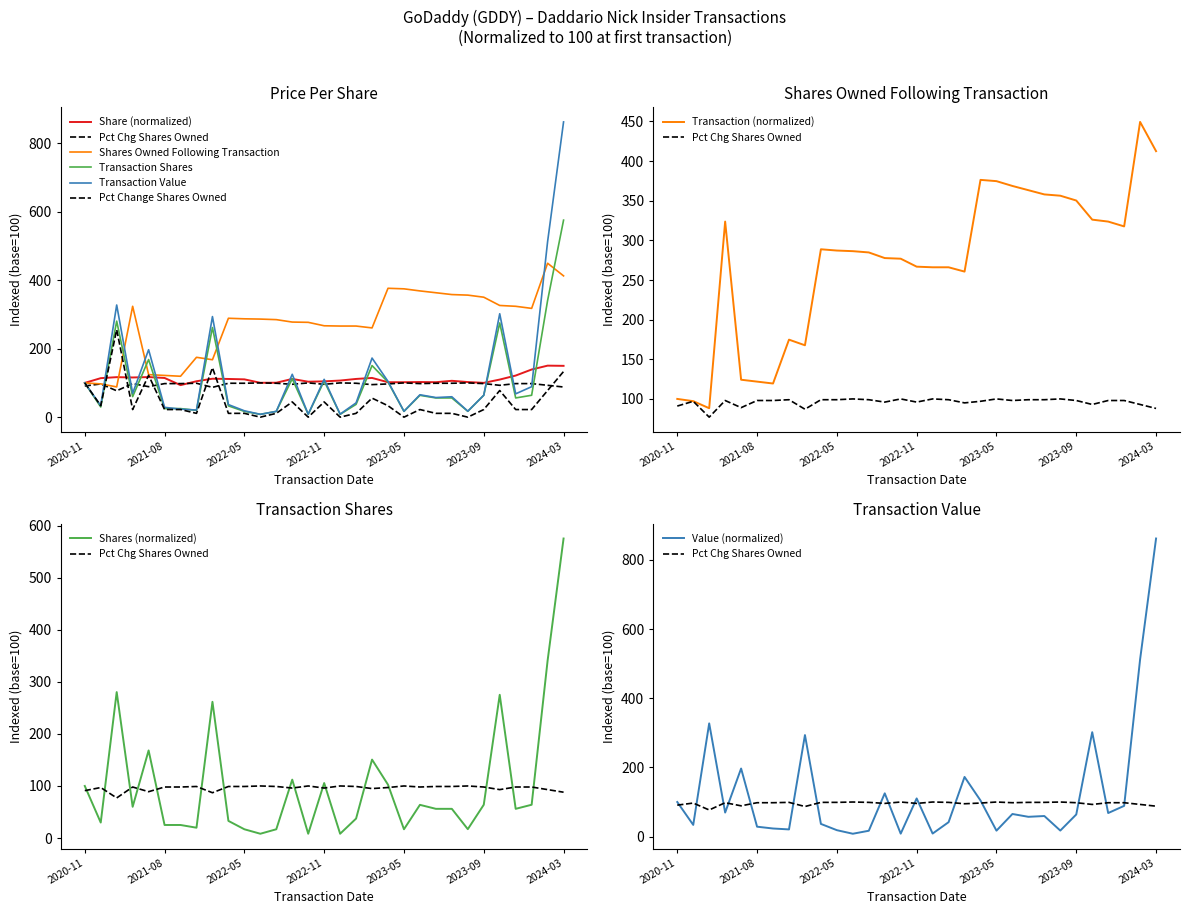

Which series has the largest total across all categories?

Shares Owned Following Transaction